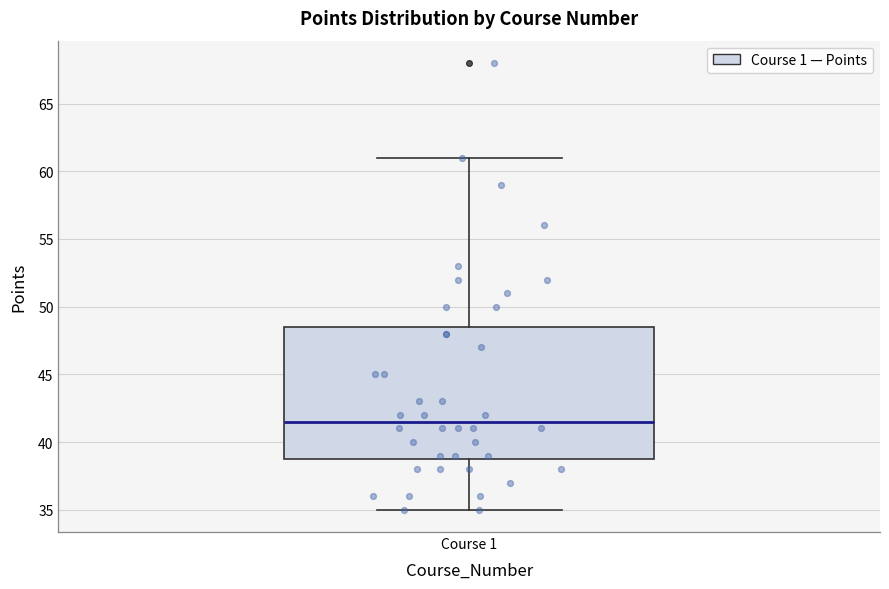

Read this box plot against the y-axis: the position of the median line, the range covered by the box, and the ends of both whiskers. The values are not printed on the chart, so give them approximately, as read against the axis.

median 41.5, box 39.0 to 48.5, whiskers 35.0 to 61.0